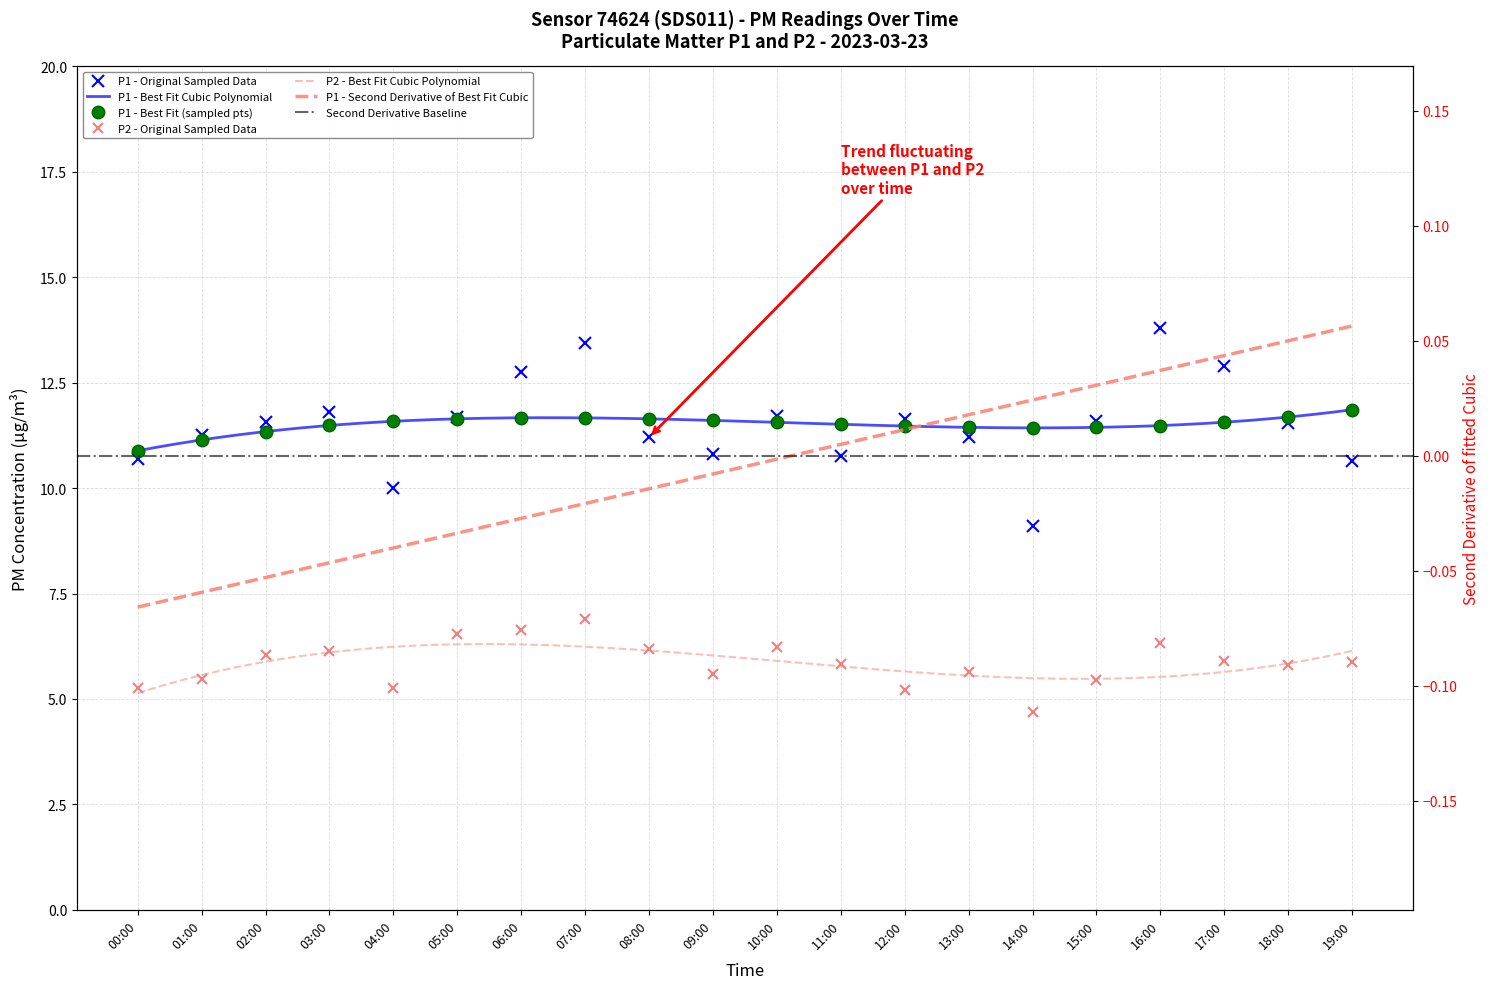

What is the sum of the P2 values at 14:00 and 11:00?

10.5